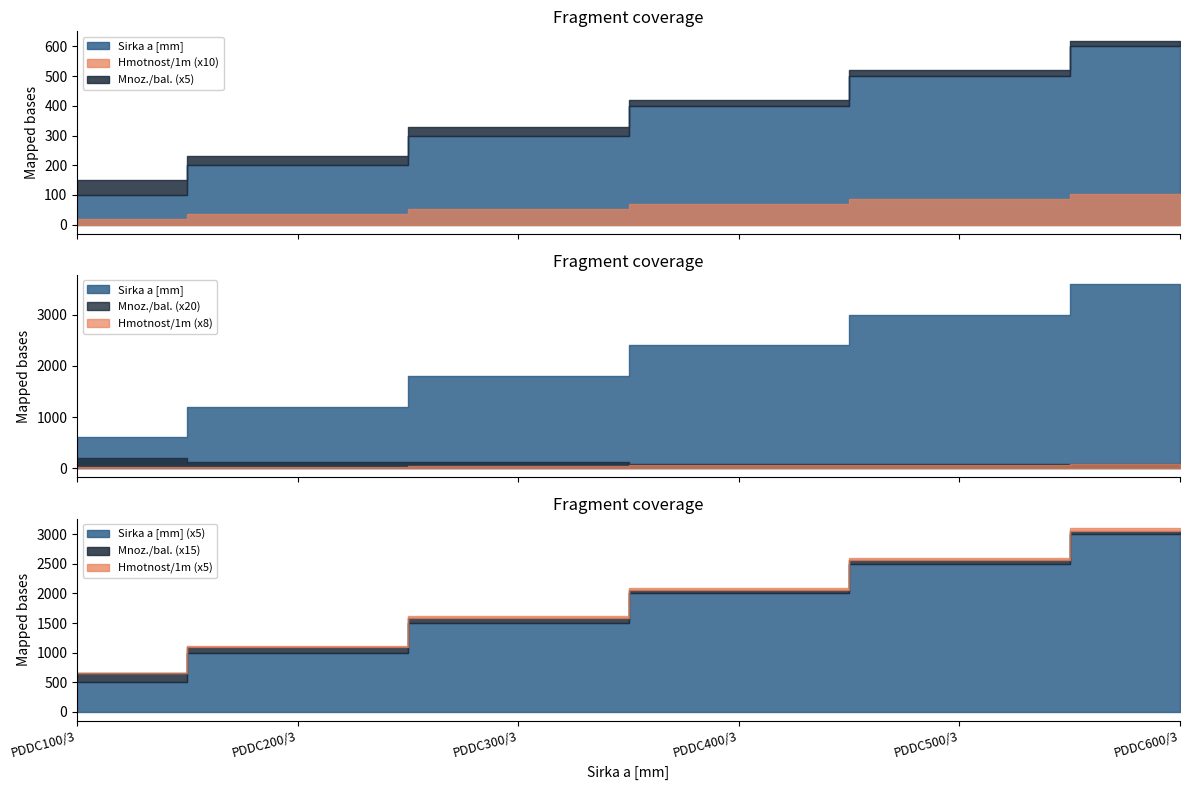

True or false: Hmotnost/1m and Sirka a [mm] cross at least once.

False